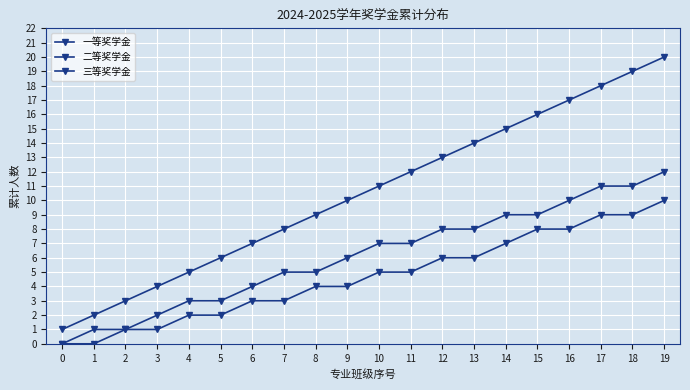

What is the maximum value shown in the chart?

20